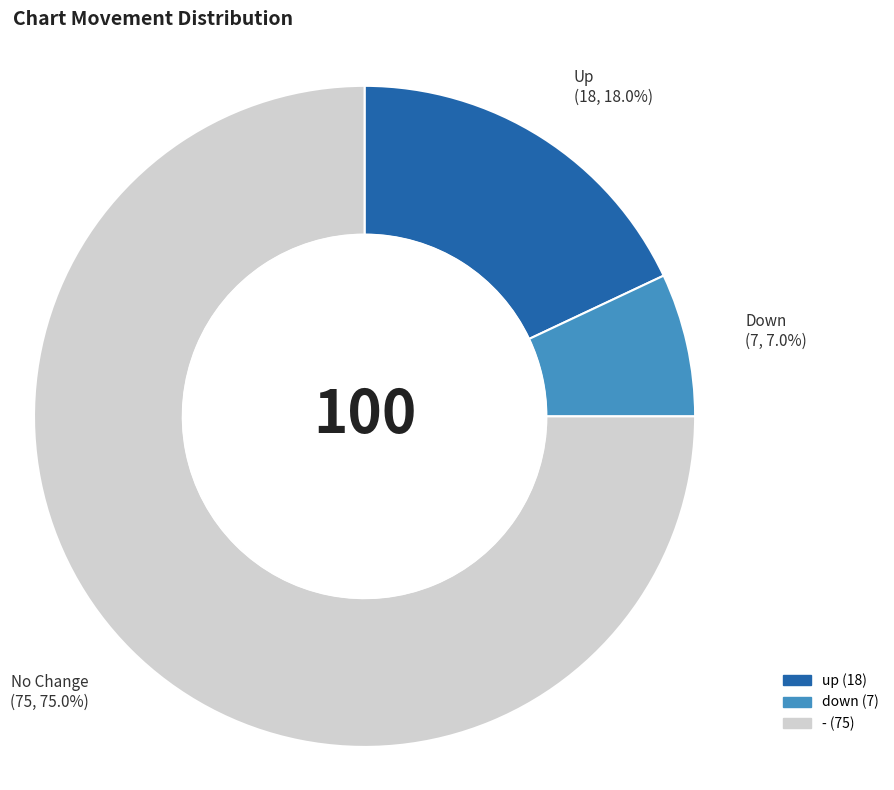

Approximately how many times larger is the value at up compared to down?

2.6